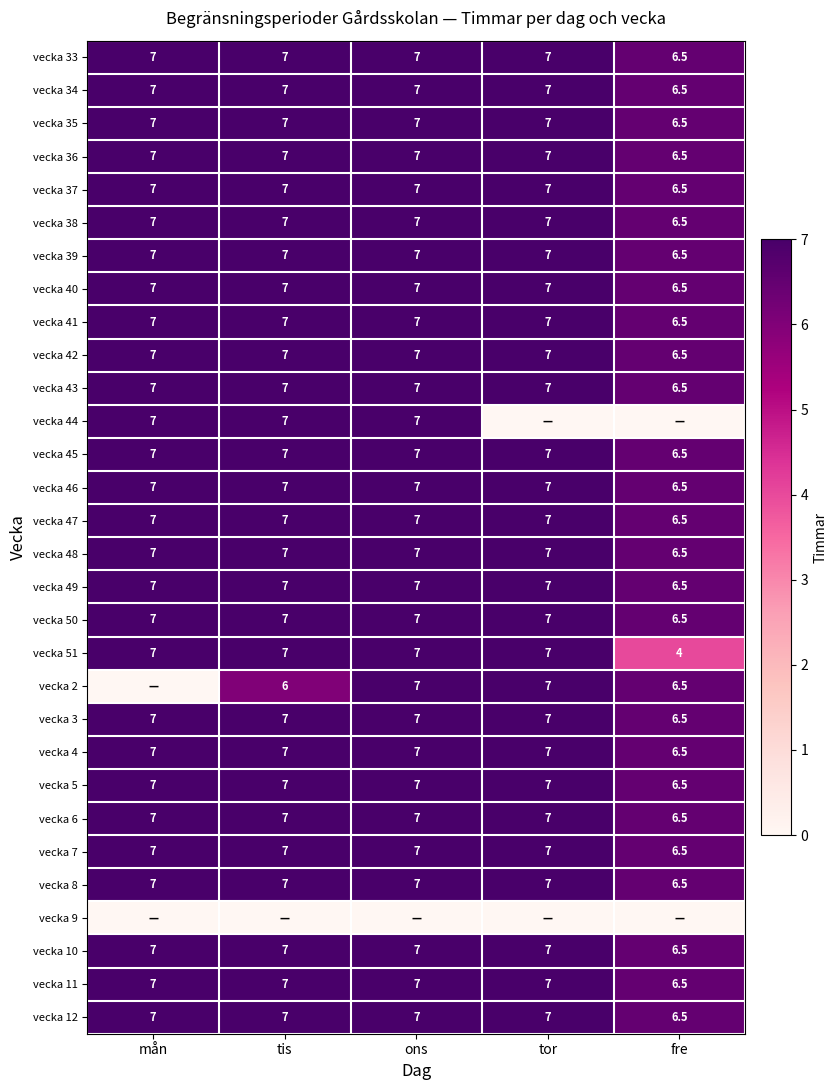

What is the sum of all vecka 46 values?

34.5